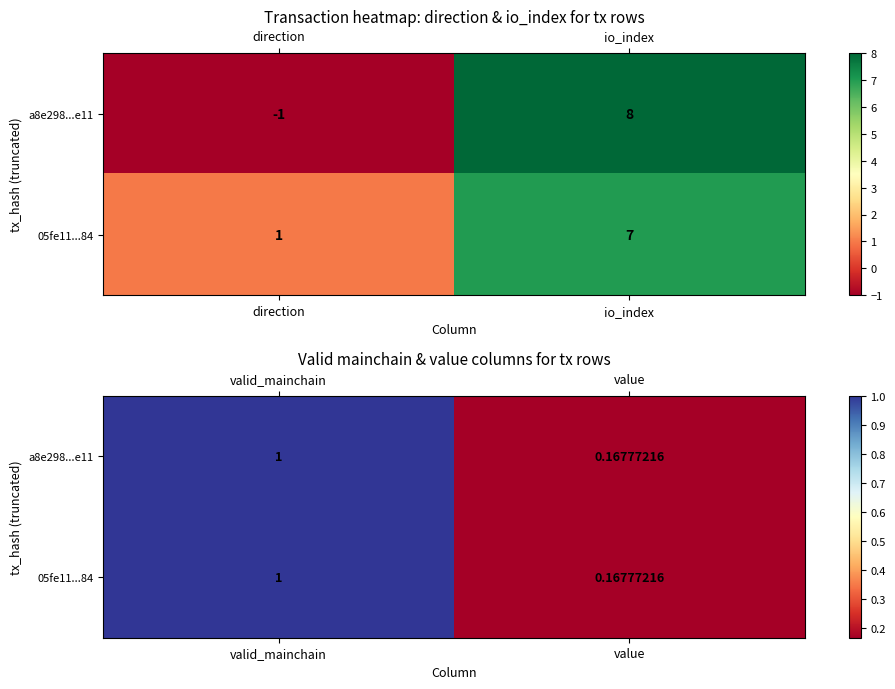

What is the average value of the a8e298...e11 series?

0.6